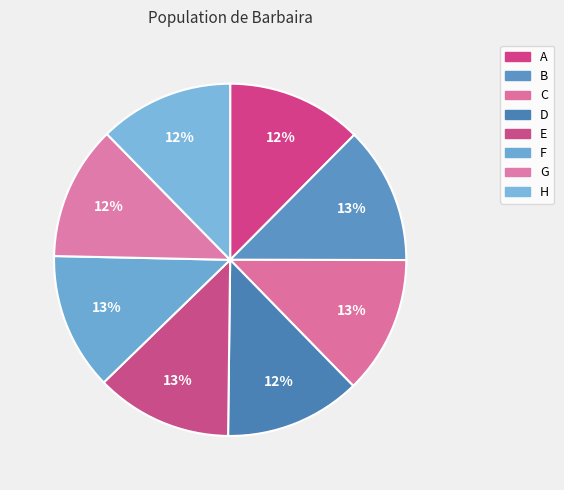

Does G account for over 50% of the chart?

No